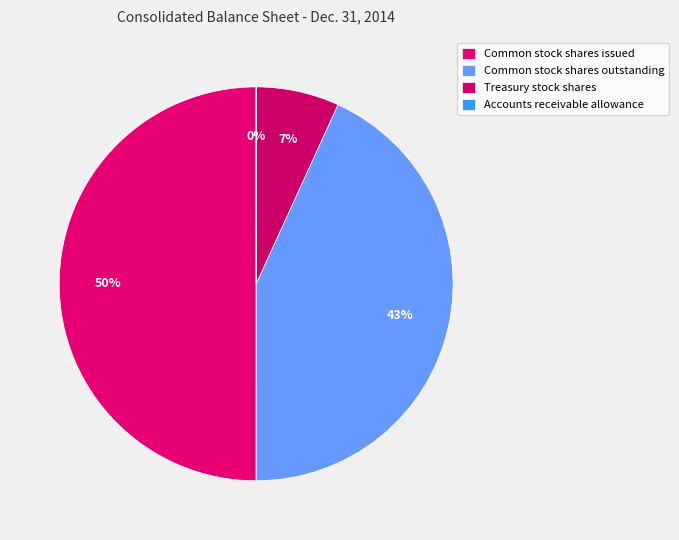

Count the number of slices in the pie.

4